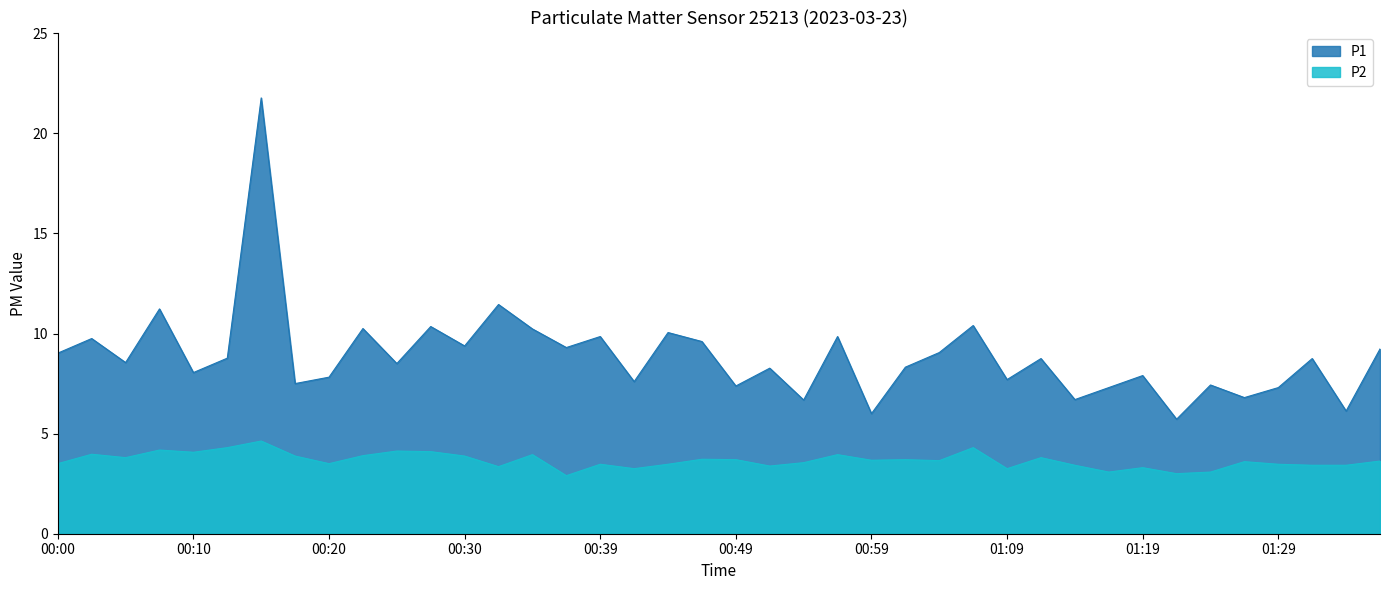

How many lines are shown in the chart?

2